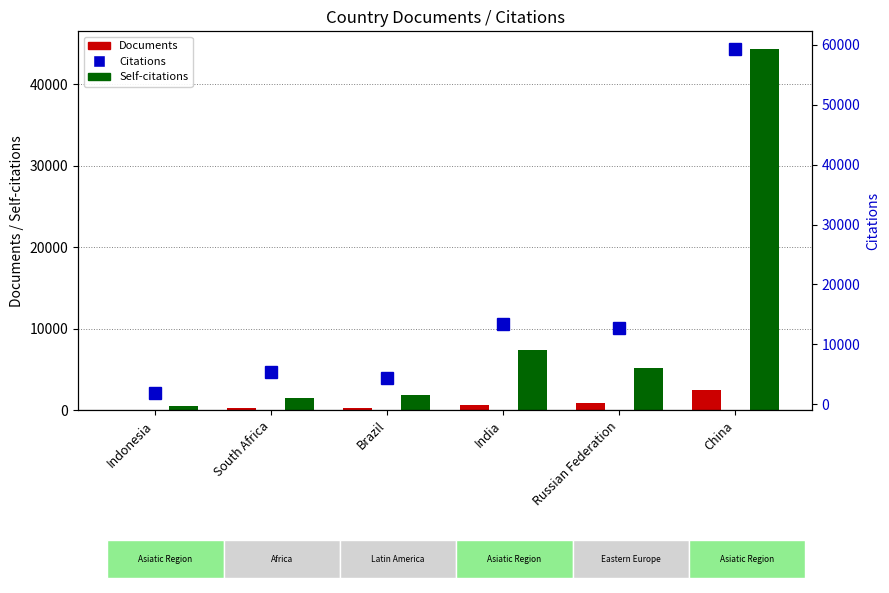

At which category is the sum across all series the highest?

China